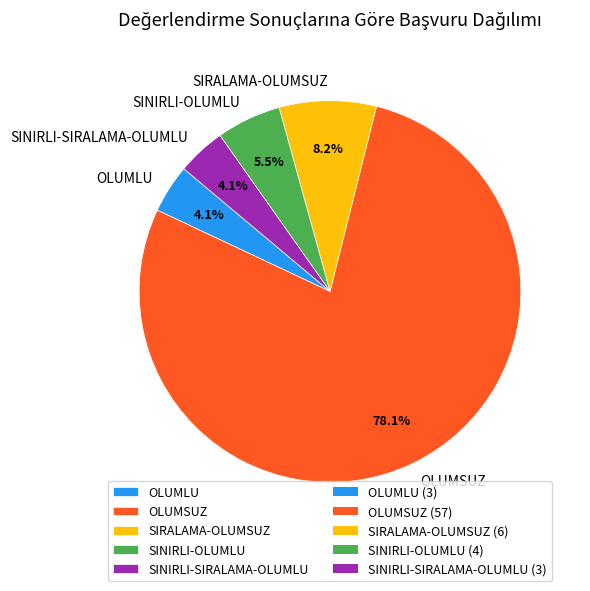

To the nearest percent, what is the combined percentage of SINIRLI-OLUMLU and OLUMSUZ?

84%